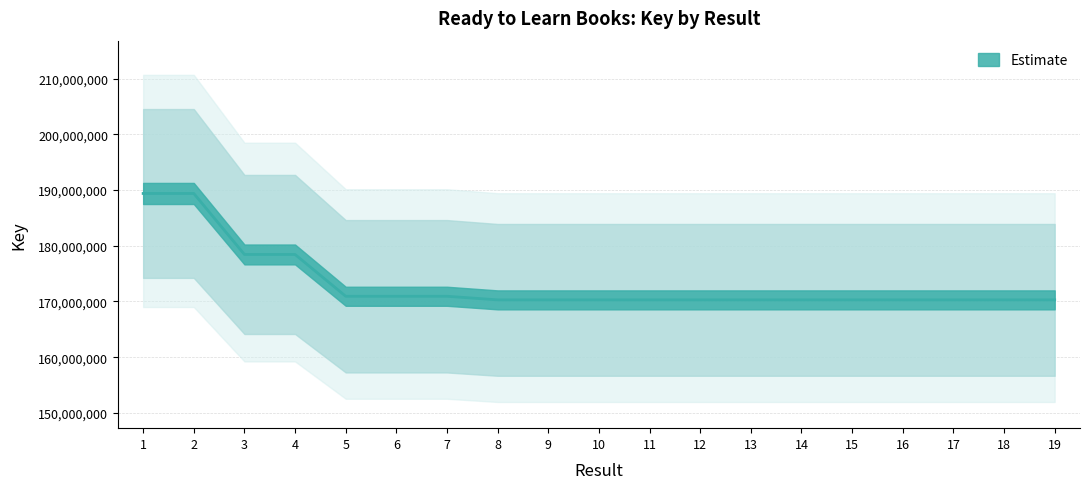

Reading left to right, transcribe all the data shown in this chart.

1=189381202	2=189381159	3=178436599	4=178436563	5=170934016	6=170933977	7=170933941	8=170286427	9=170286463	10=170286355	11=170286499	12=170286571	13=170286643	14=170286391	15=170286754	16=170286535	17=170286607	18=170286718	19=170286680